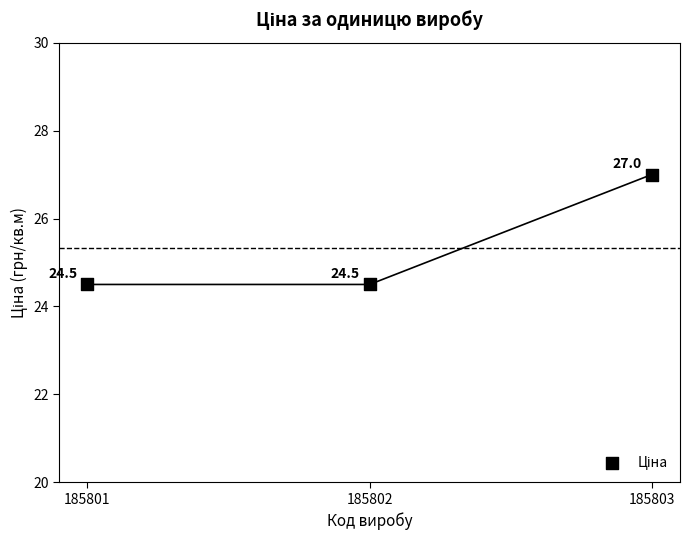

What Y value in the scatter plot is closest to 25?

24.5